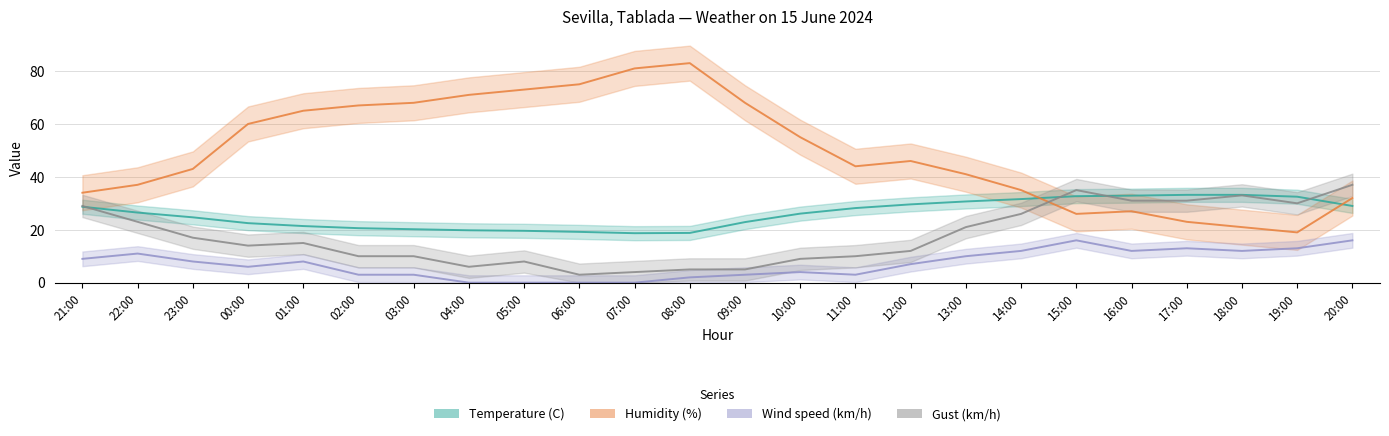

What is the average value of the Wind speed (km/h) series?

7.1